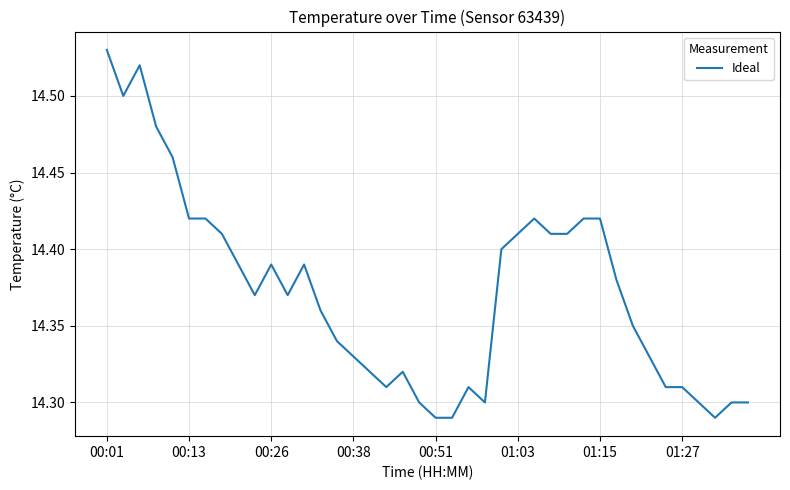

Which category has the highest value across all series?

00:01